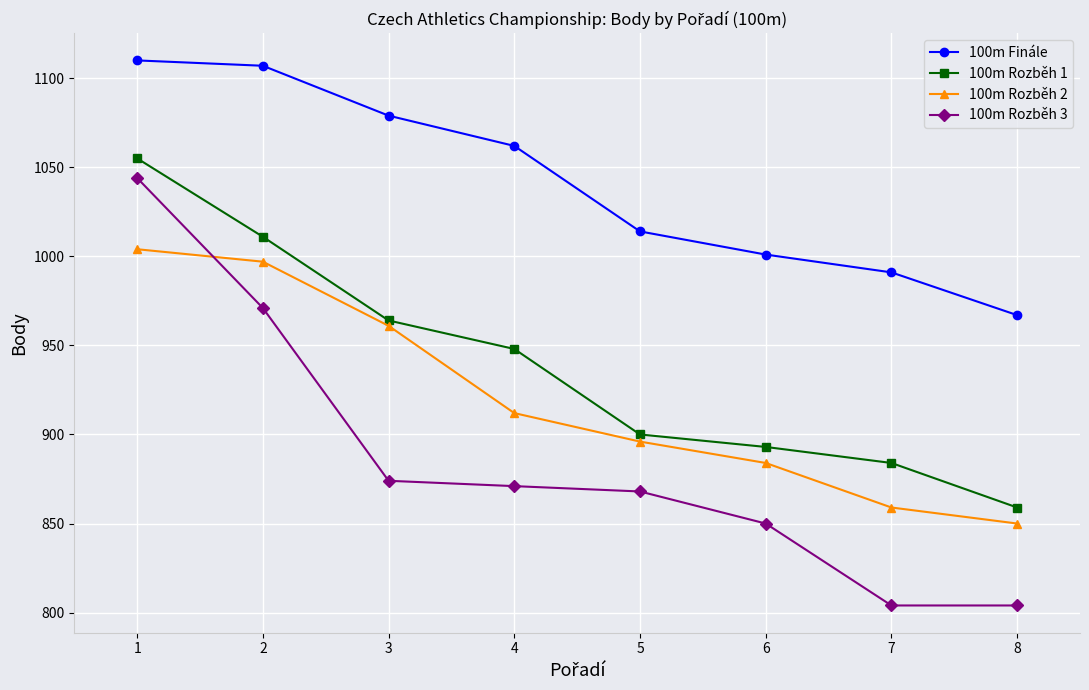

Where does the 100m Rozběh 1 series first go above 948?

1